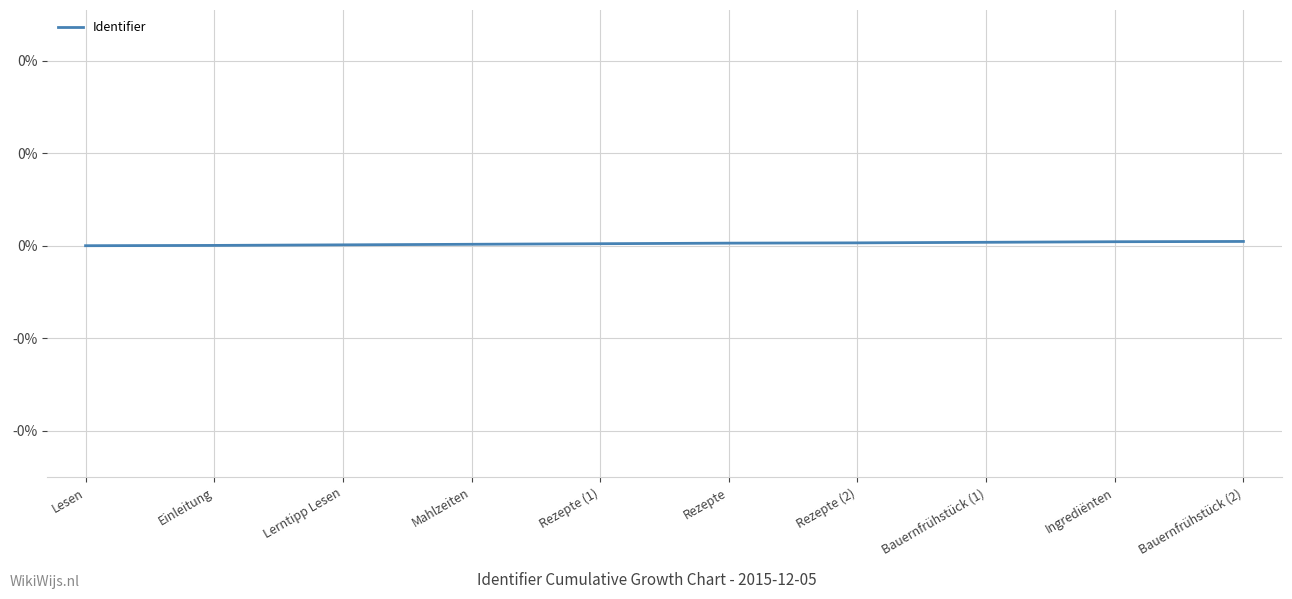

True or false: the data has more than 1 interior local peaks.

False